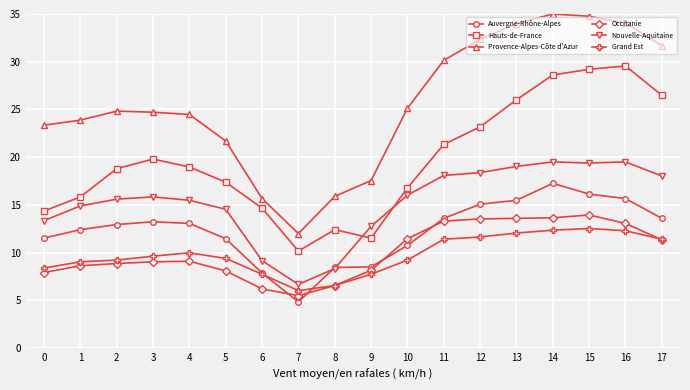

What is the sum of all Hauts-de-France values?

355.1